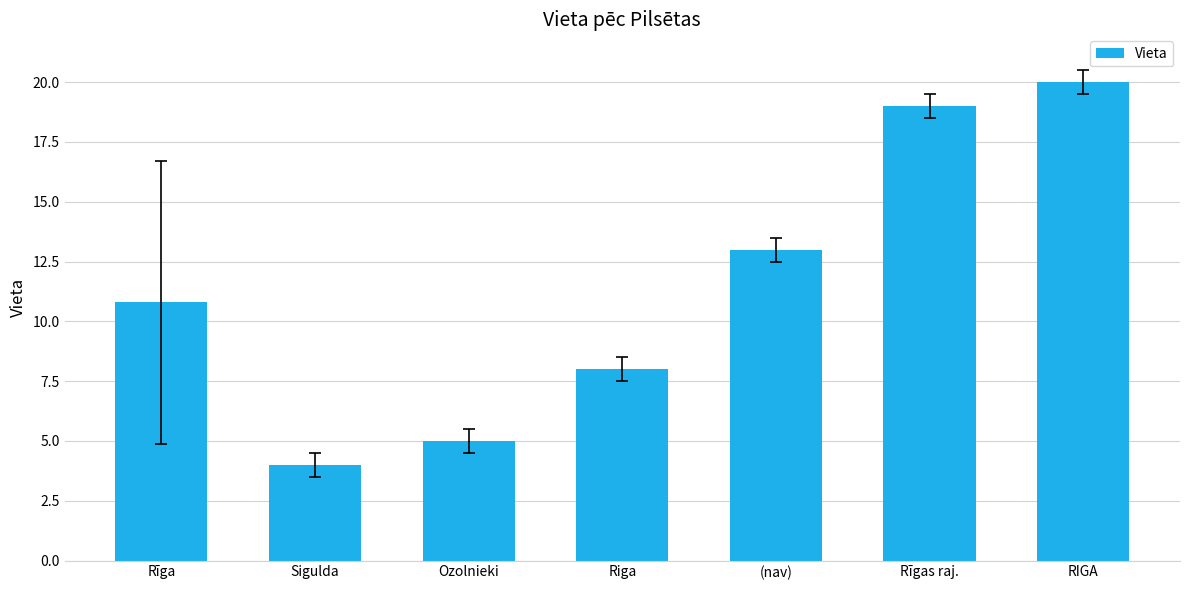

What is the value of the 3rd bar from the left?

5.0